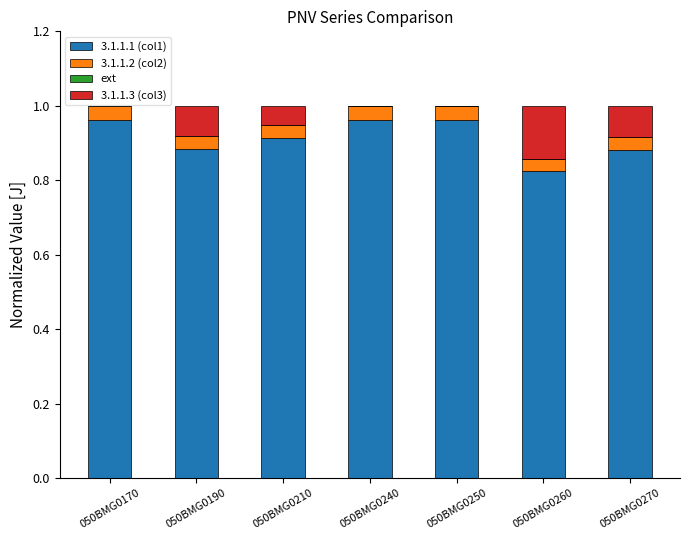

Count the number of categories in the chart.

7